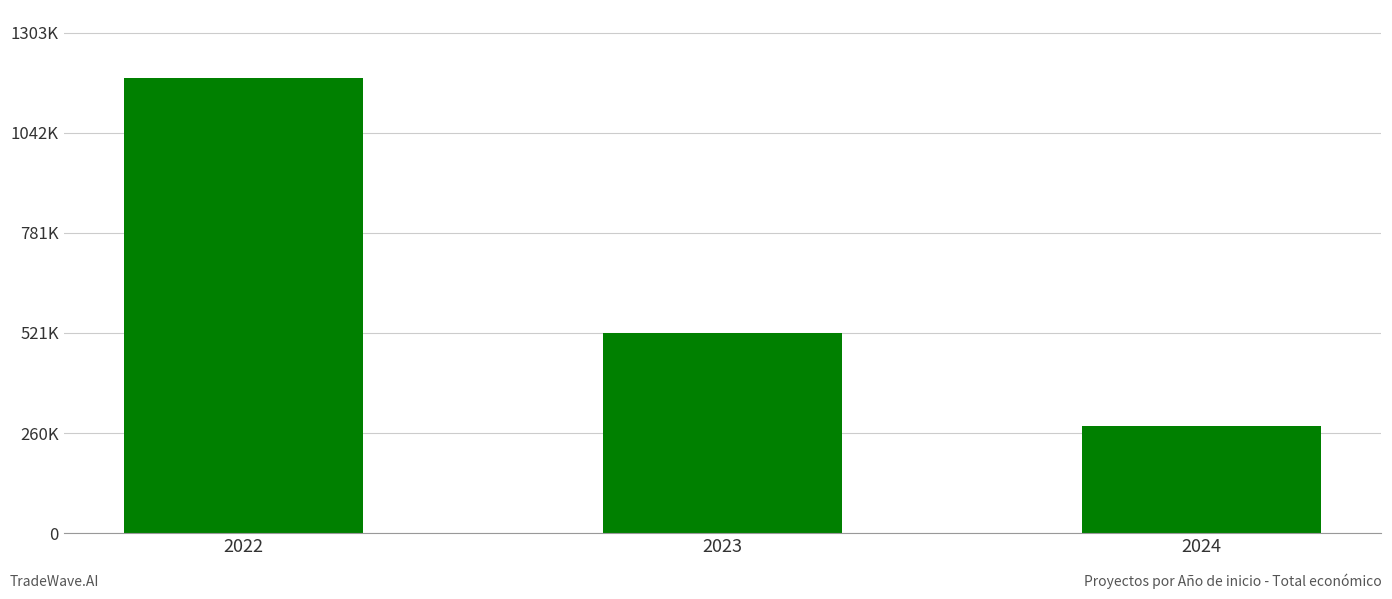

Are the bars horizontal?

No